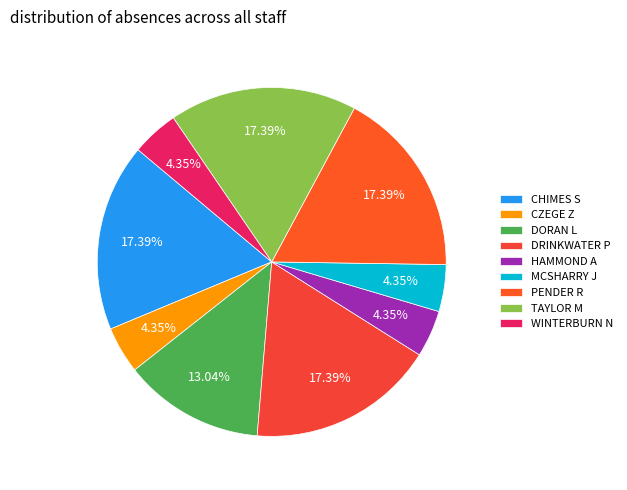

How many slices are in this pie chart?

9